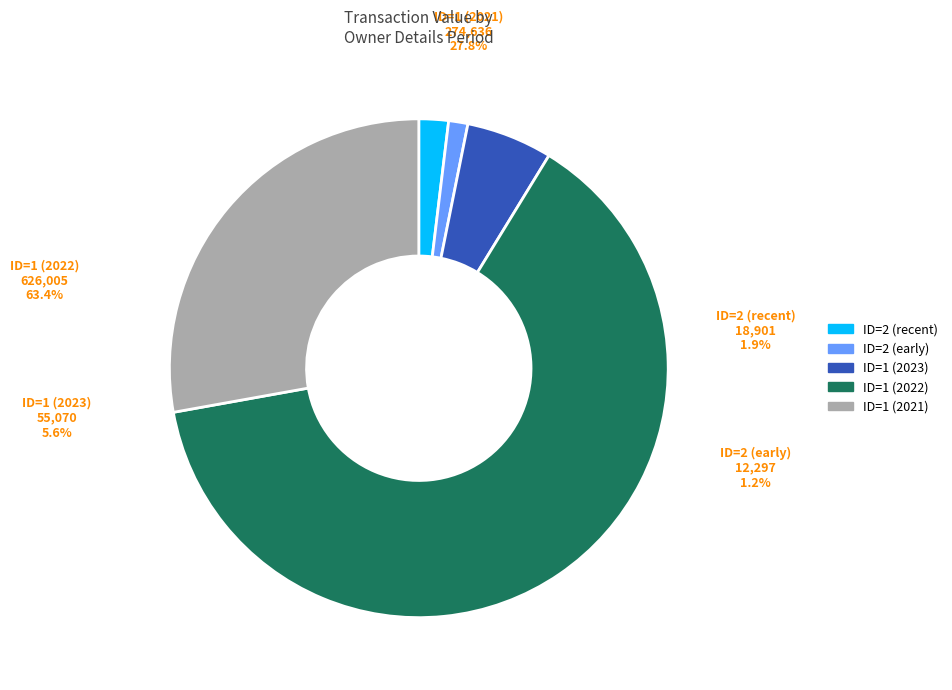

Is there a majority slice in this chart?

Yes